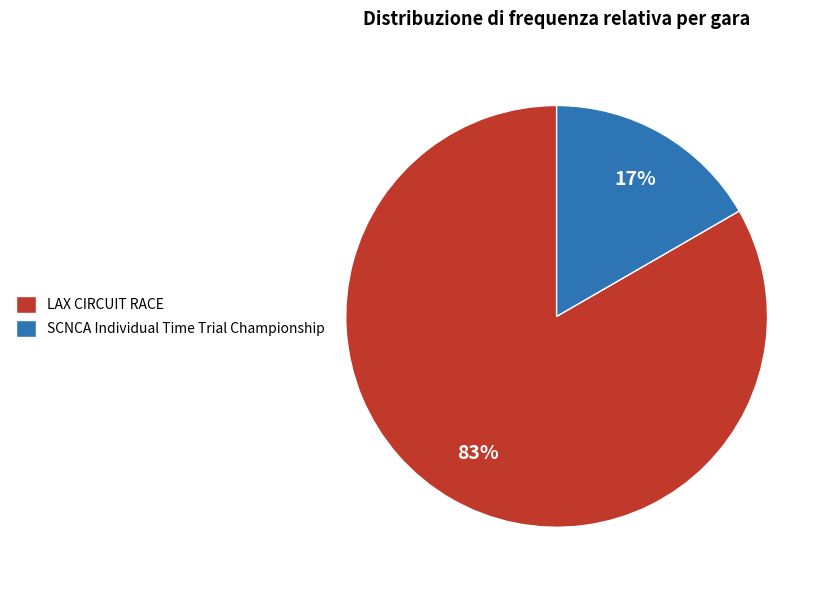

Which slice is the largest?

LAX CIRCUIT RACE